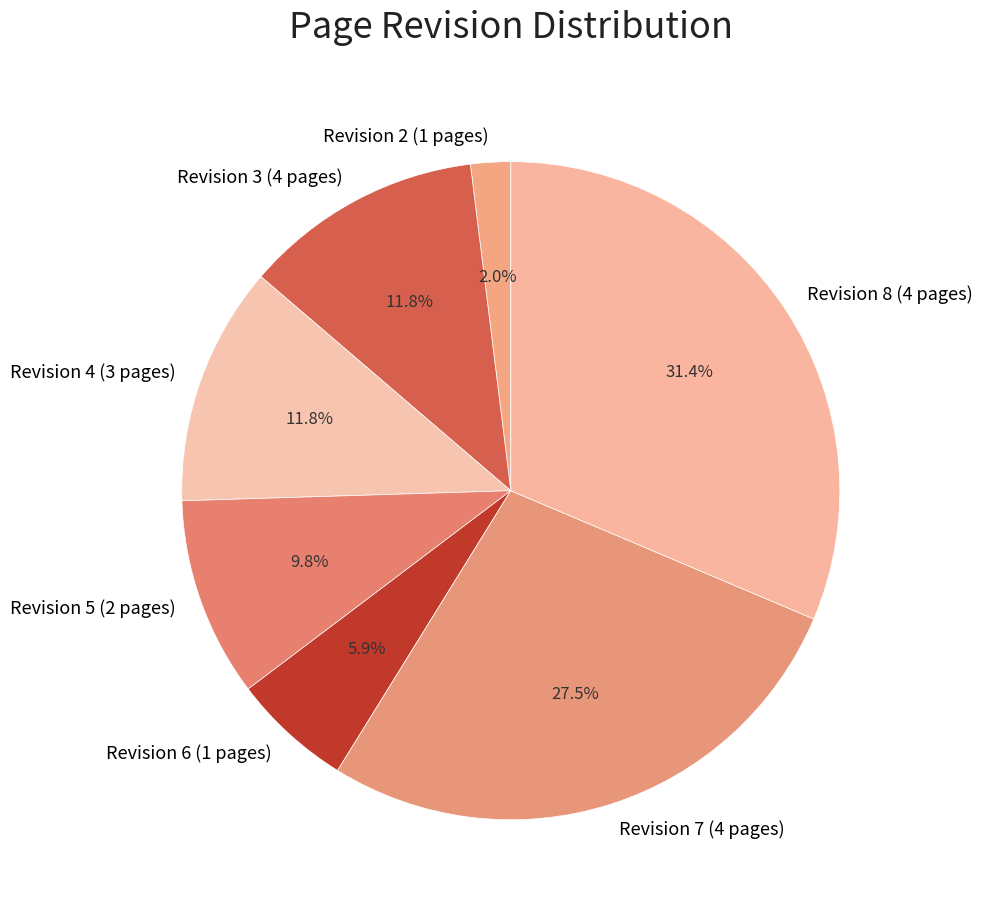

To the nearest percent, what is the difference between the largest and smallest slice percentages?

29%